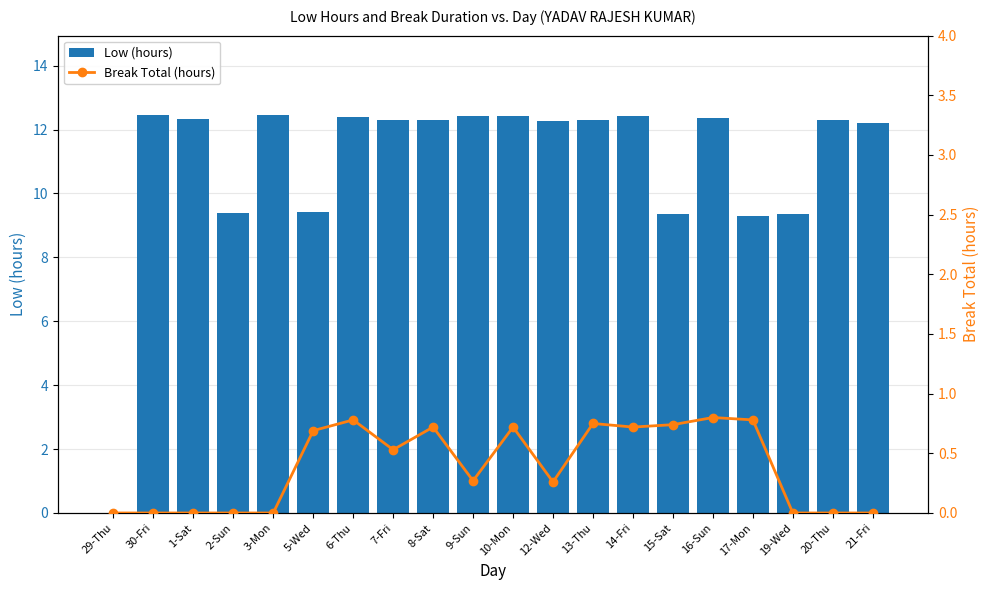

What position from the right is 17-Mon?

4